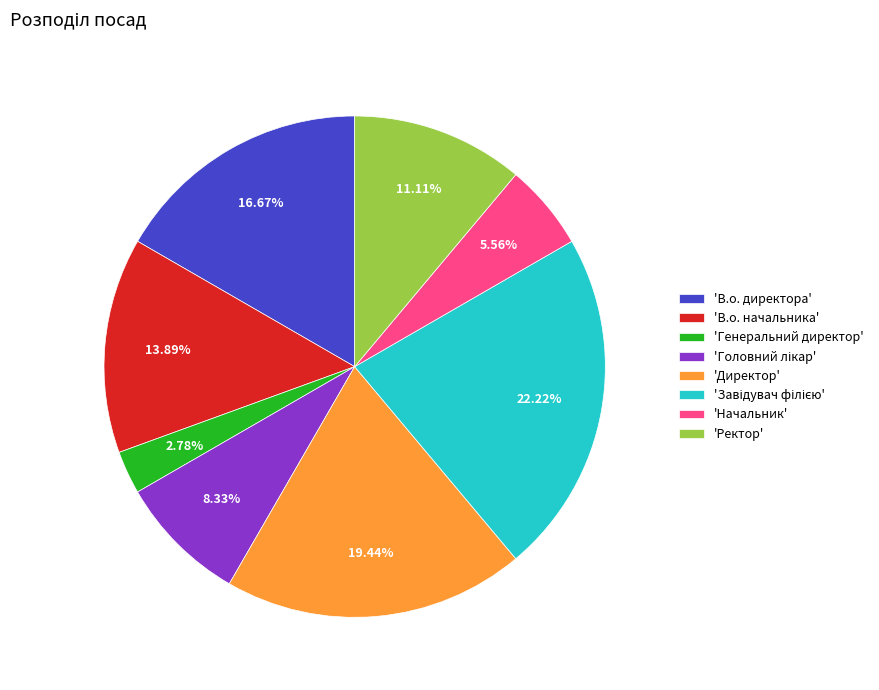

What is the ratio of the value at 'В.о. директора' to the value at 'Директор'?

0.9